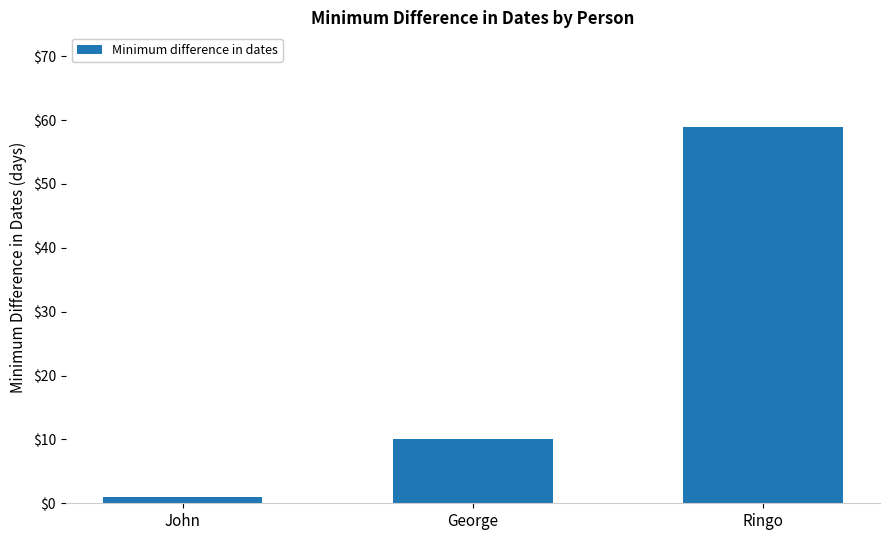

The chart shows a value of 10 at George. True or false?

True